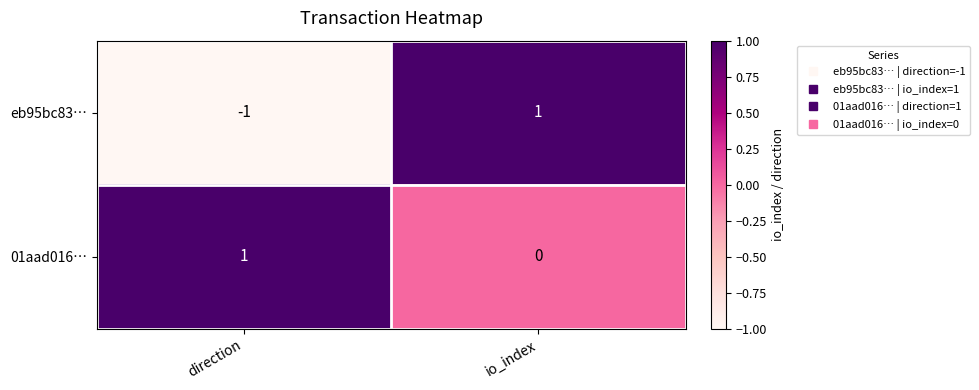

At which label does eb95bc83… reach its peak?

io_index